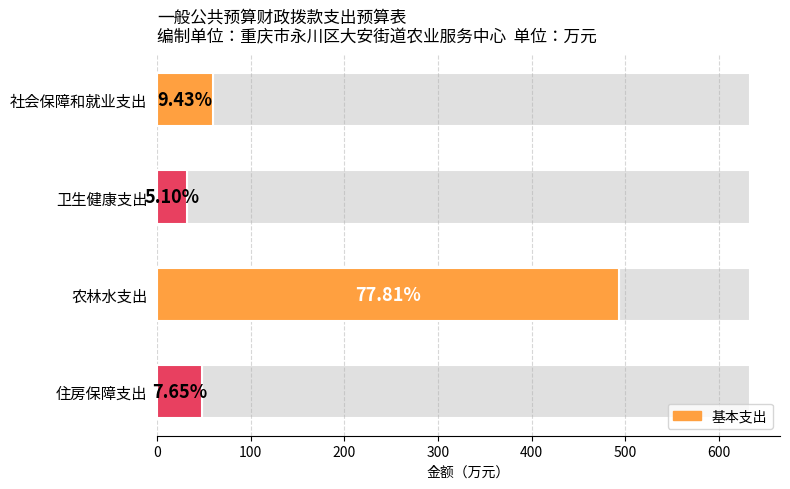

Reading left to right, transcribe all the data shown in this chart.

59.7	32.3	492.9	48.5